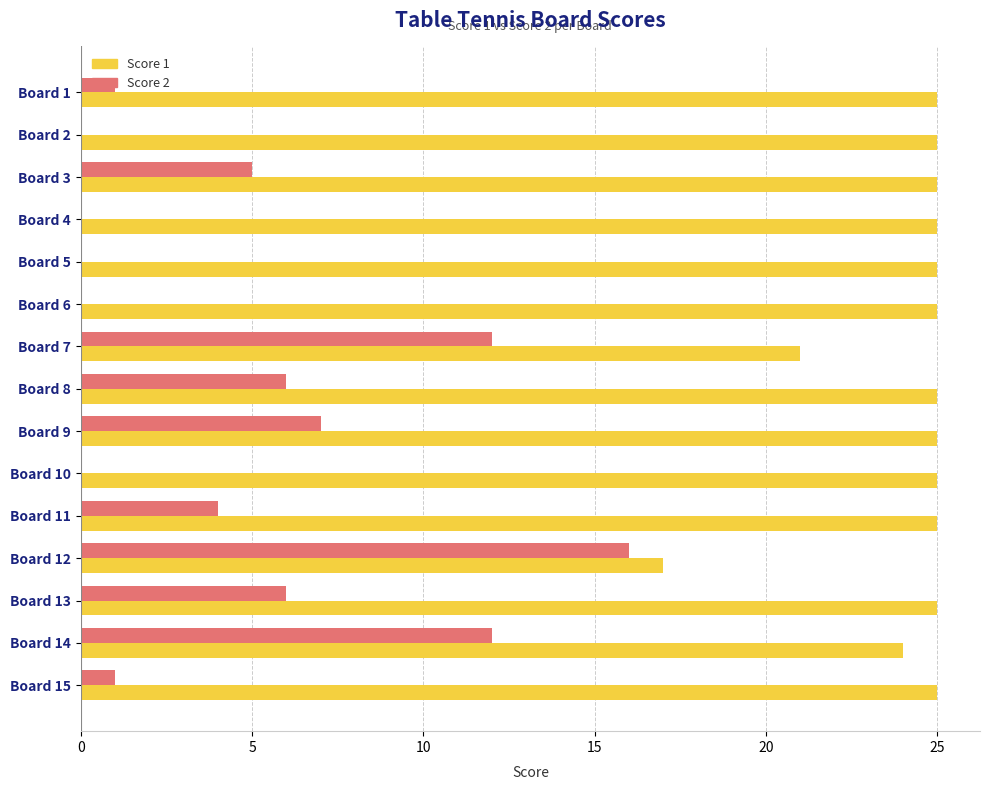

What is the greatest value displayed?

25